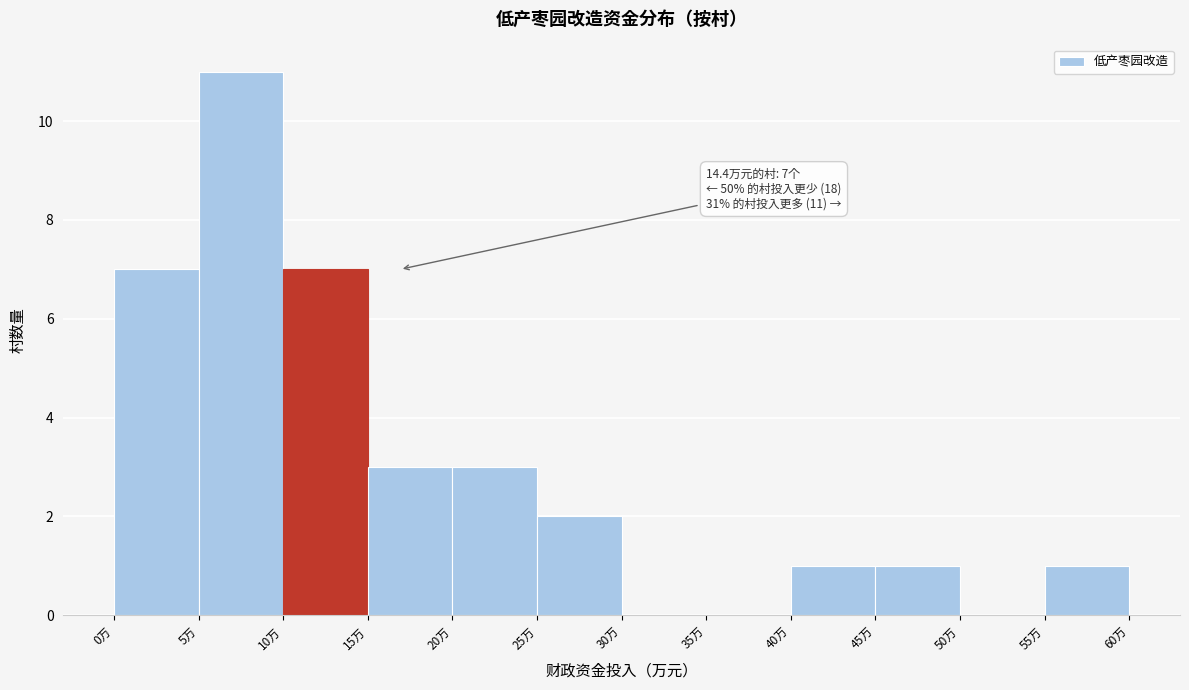

Over which range of the x-axis is the bar tallest?

5 to 10